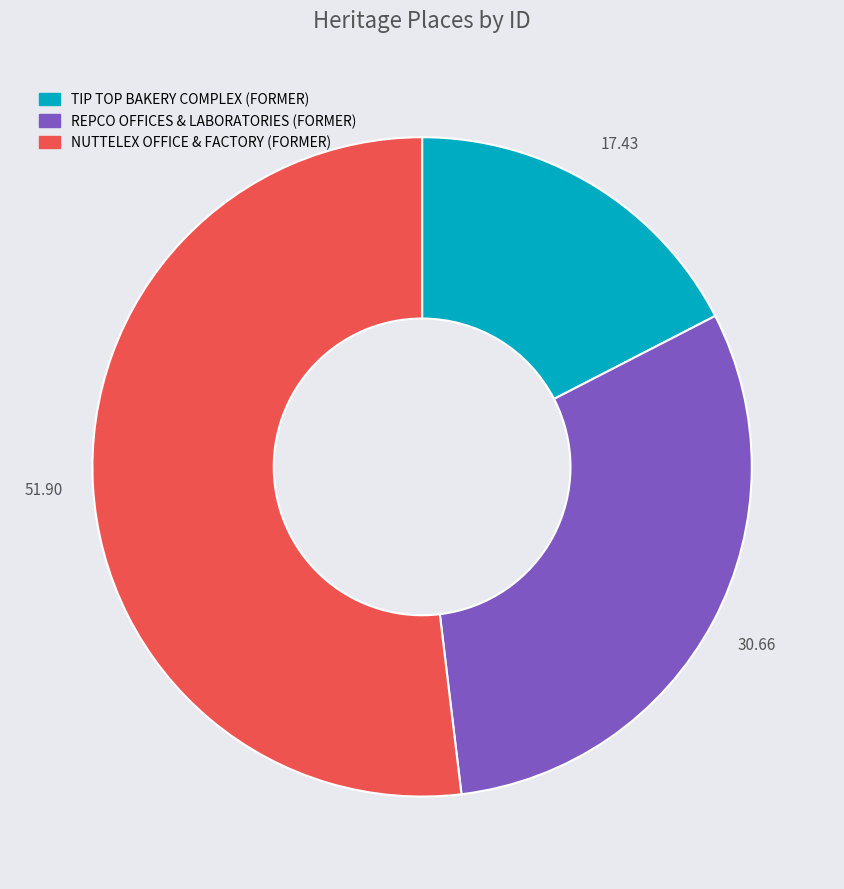

How many segments does this pie chart have?

3